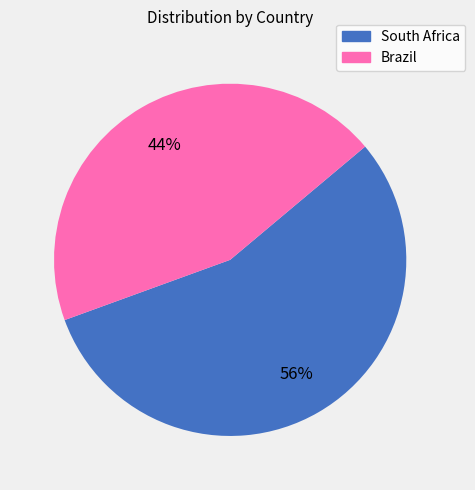

What is the largest slice in the pie chart?

South Africa